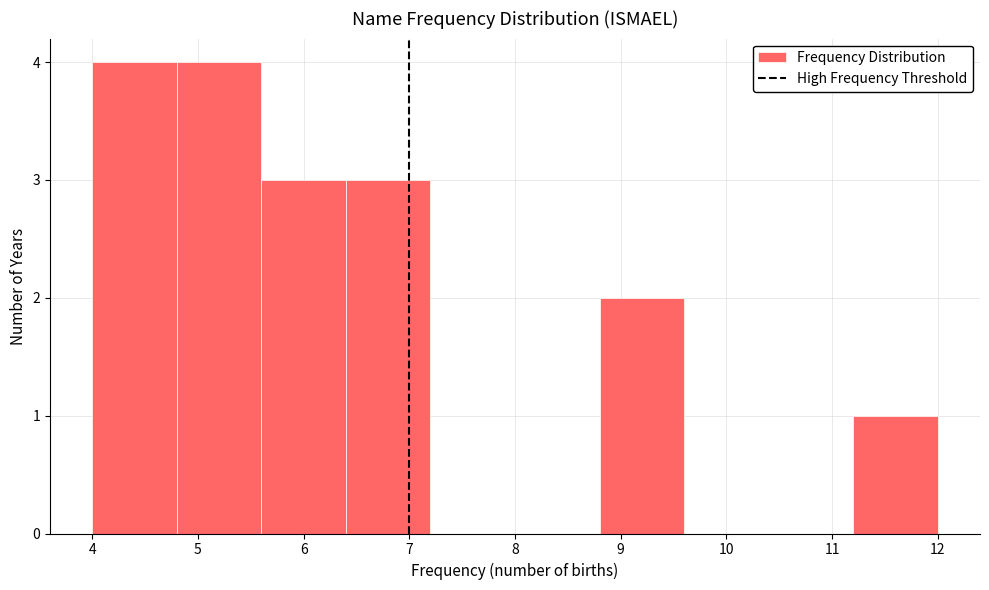

Reading left to right, list every bar in this chart as the range it spans on the x-axis followed by its height. The values are not printed on the chart, so give them approximately, as read against the axis.

4.0 to 4.8: 4
4.8 to 5.6: 4
5.6 to 6.4: 3
6.4 to 7.2: 3
7.2 to 8.0: 0
8.0 to 8.8: 0
8.8 to 9.6: 2
9.6 to 10.4: 0
10.4 to 11.2: 0
11.2 to 12.0: 1